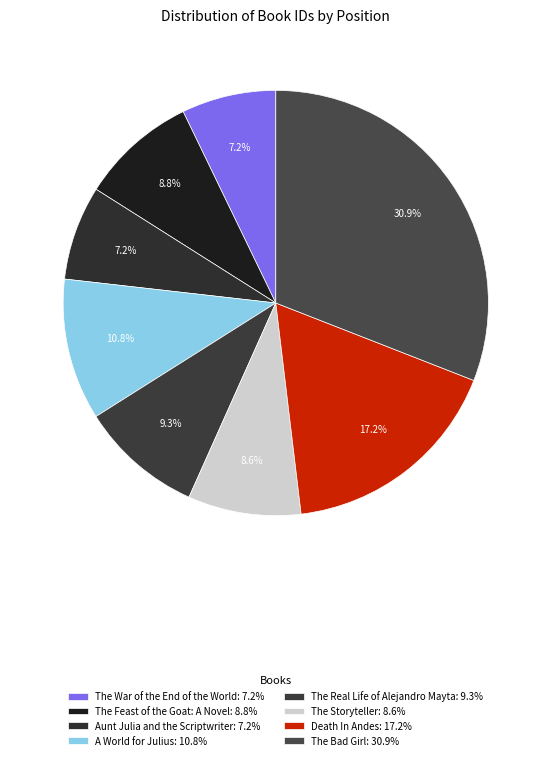

To the nearest percent, what is the difference between the The Bad Girl and A World for Julius slice percentages?

20%